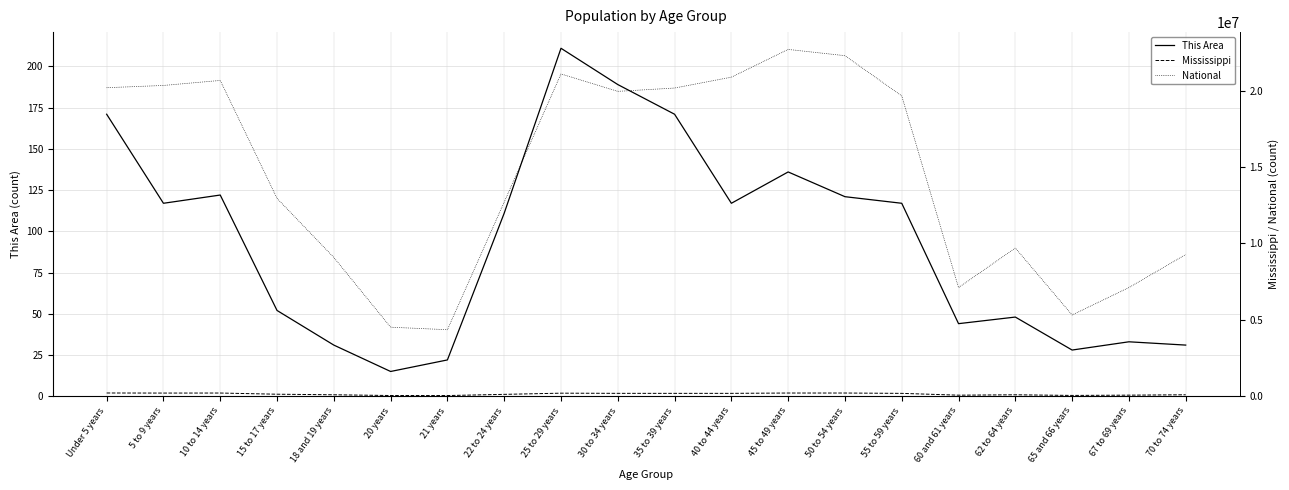

The value of Mississippi at 21 years is 58921. True or false?

False